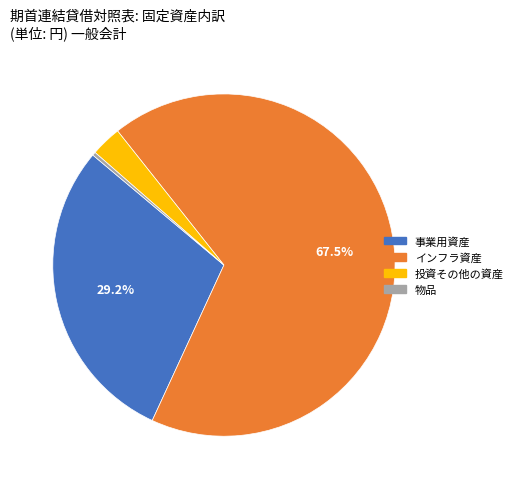

How many segments does this pie chart have?

4